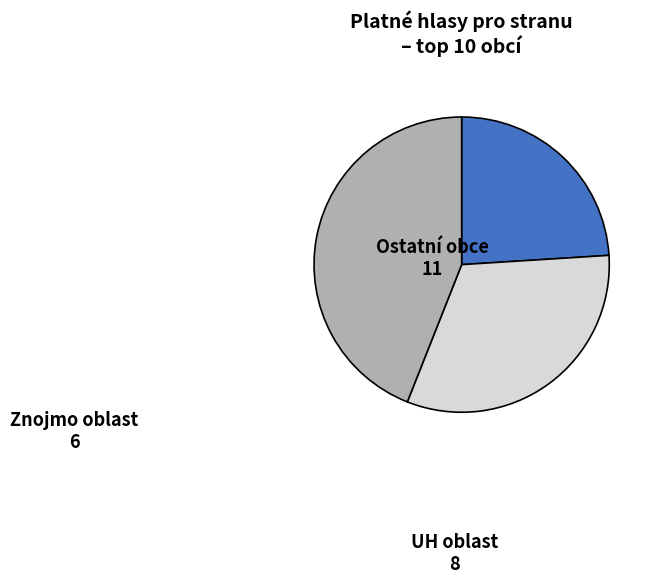

Does any single category account for the majority?

No